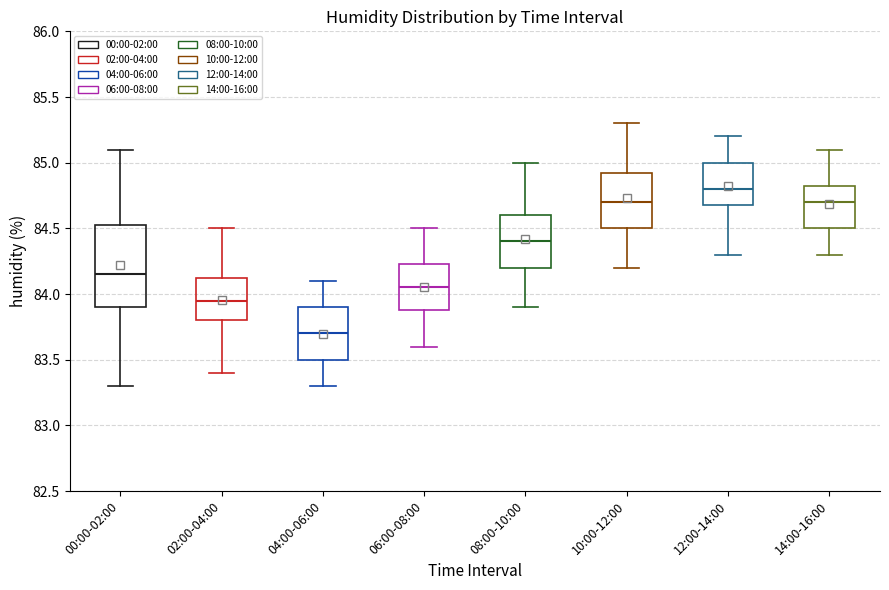

Where is the upper edge of the box for 14:00-16:00 on the y-axis? The values are not printed on the chart, so give them approximately, as read against the axis.

84.85